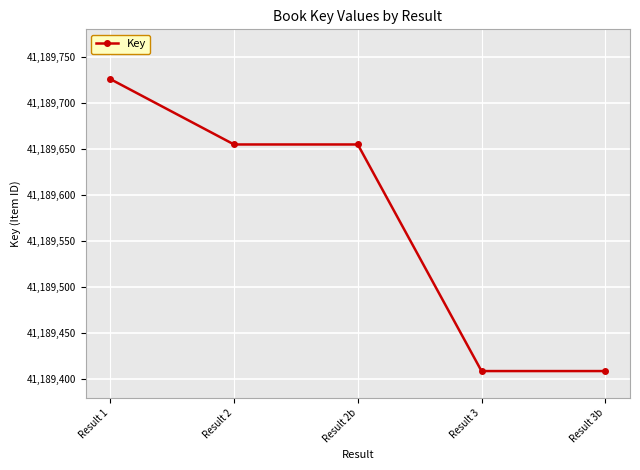

Which label corresponds to the largest value in the chart?

Result 1